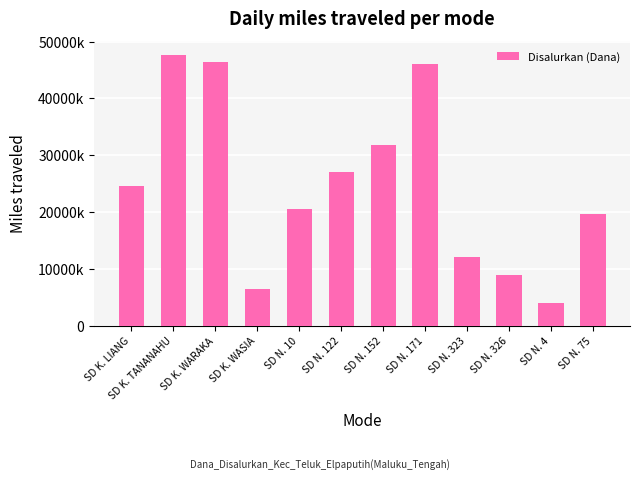

What is the change in value from SD N. 152 to SD N. 75?

-12150000